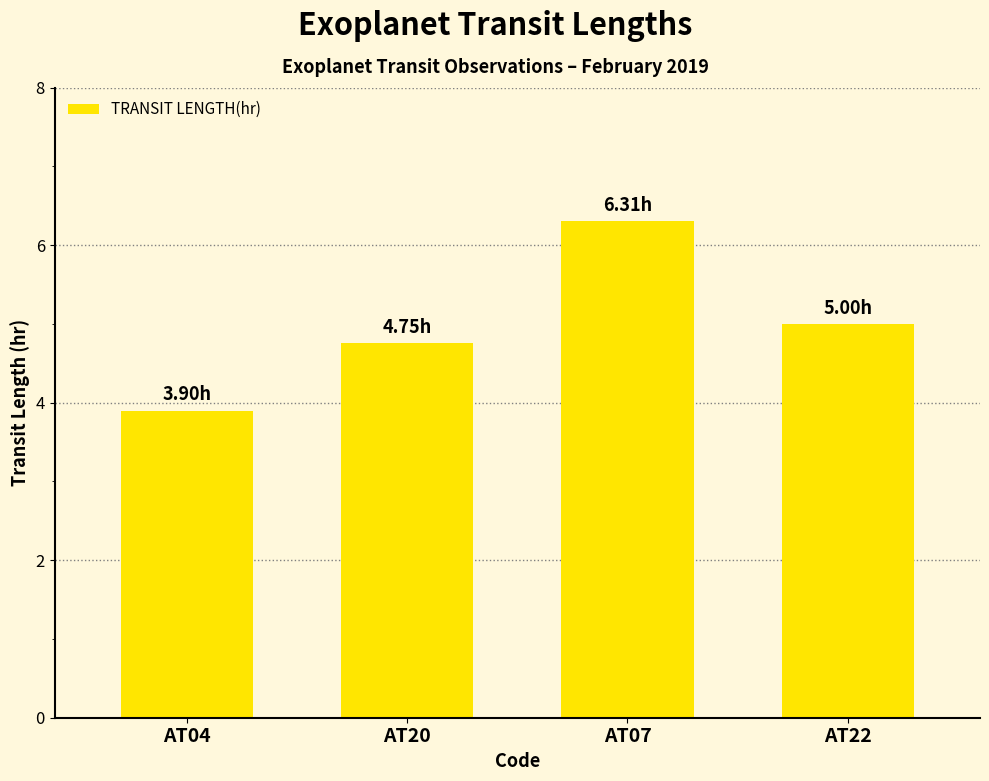

What is the difference between the second highest and second lowest values?

0.2